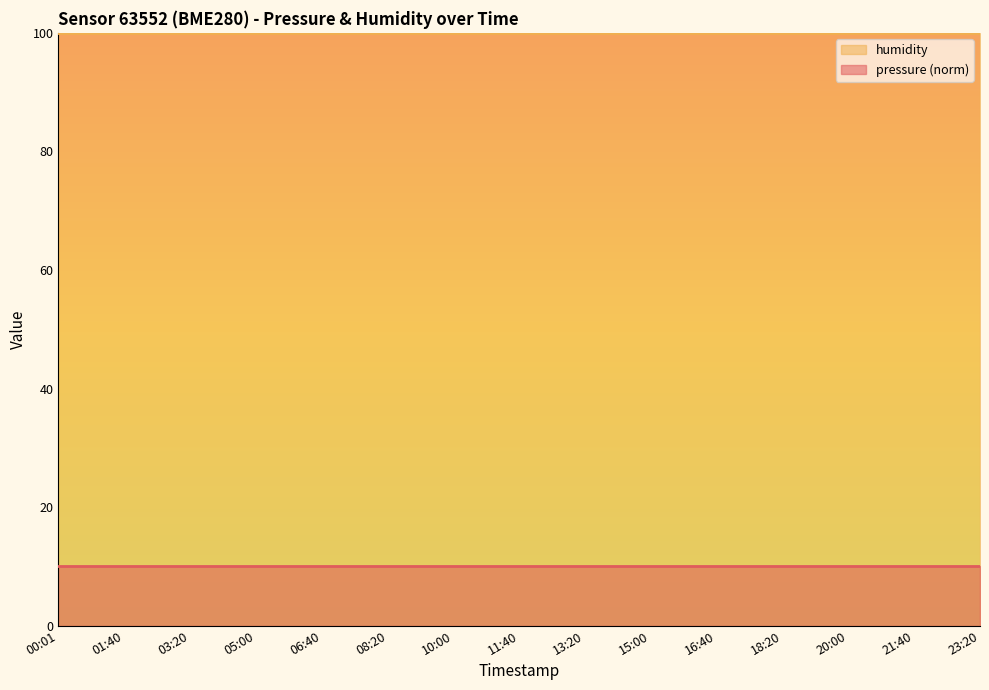

What position from the right is 23:20?

1